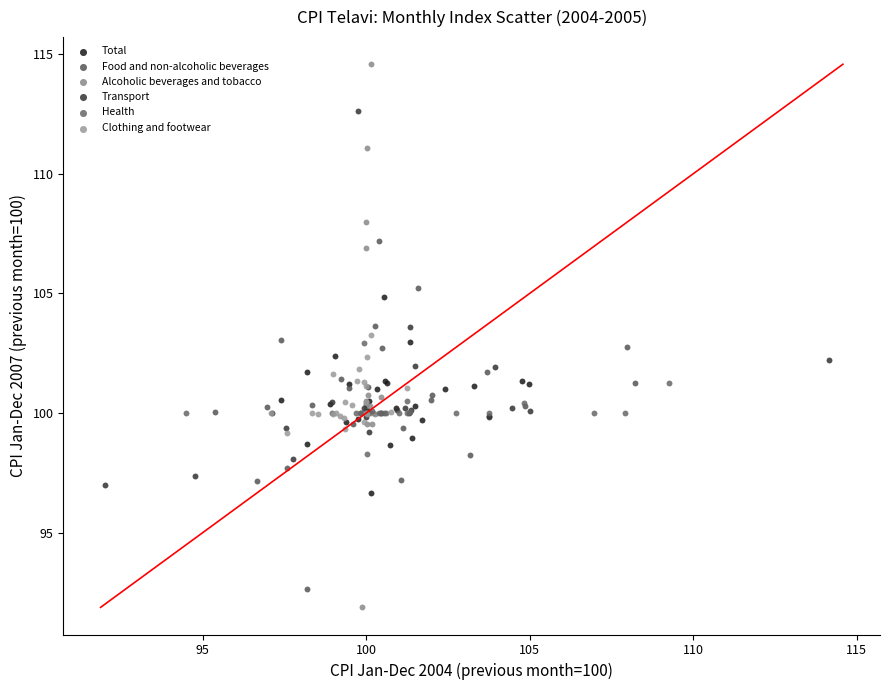

Which series has the largest Y range (max minus min)?

Alcoholic beverages and tobacco